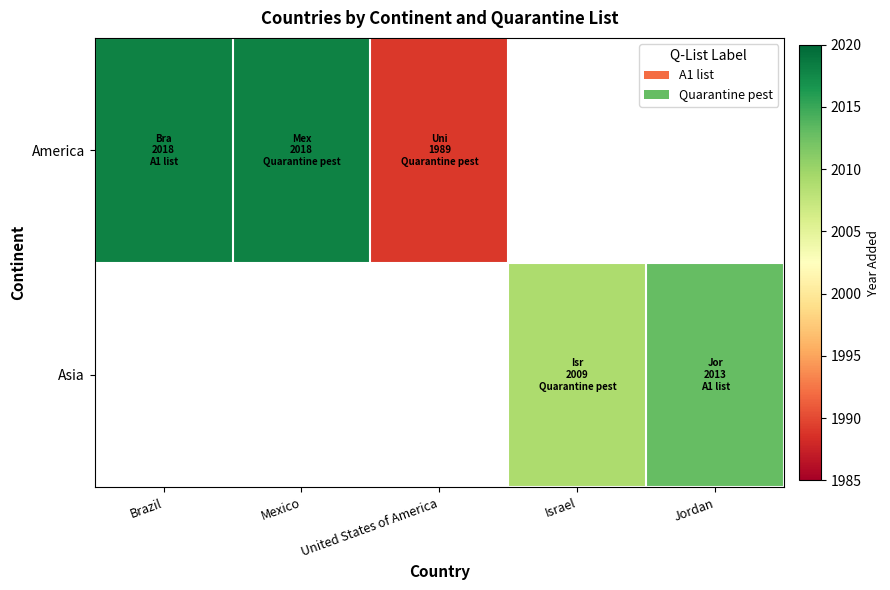

At how many categories does at least one series exceed 2012?

3